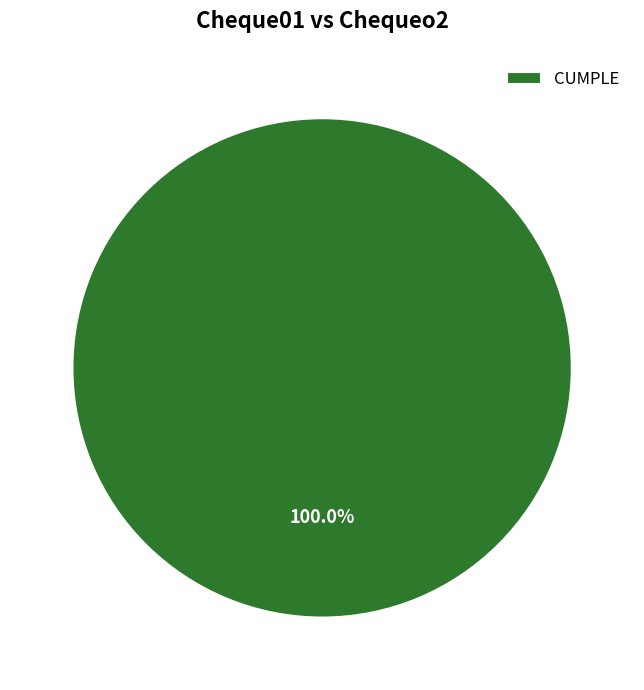

How many segments does this pie chart have?

1